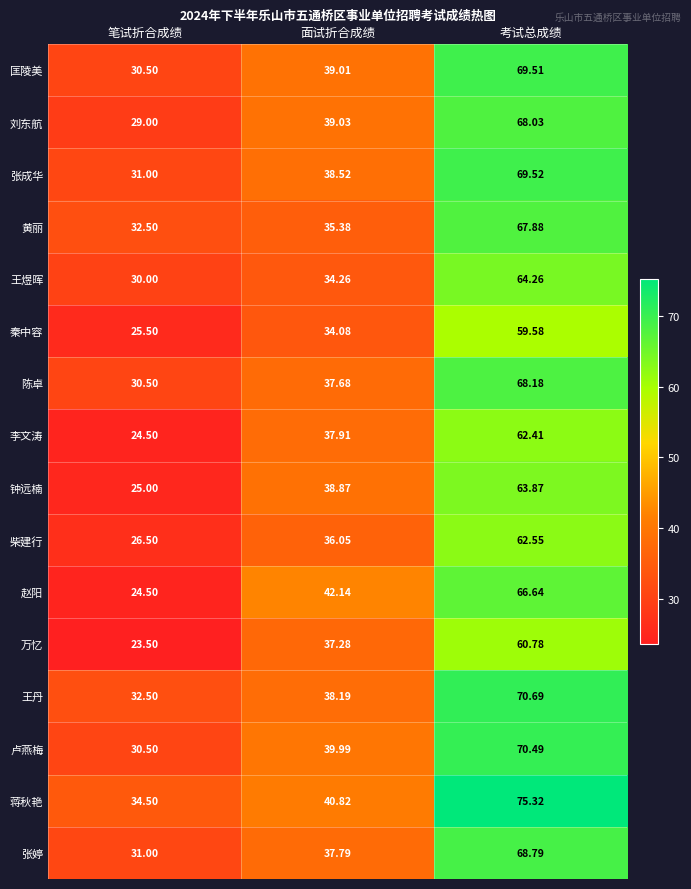

Rank the categories by 卢燕梅 value from highest to lowest.

考试总成绩, 面试折合成绩, 笔试折合成绩